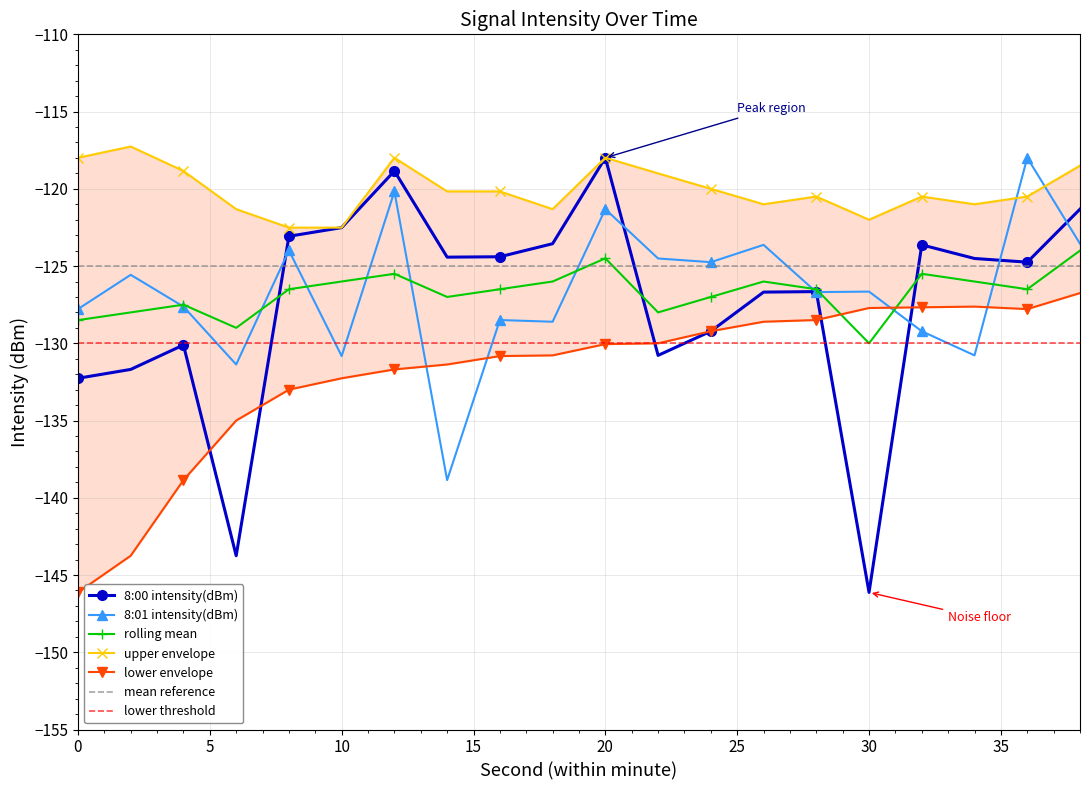

What is the average value of the lower envelope series?

-131.9